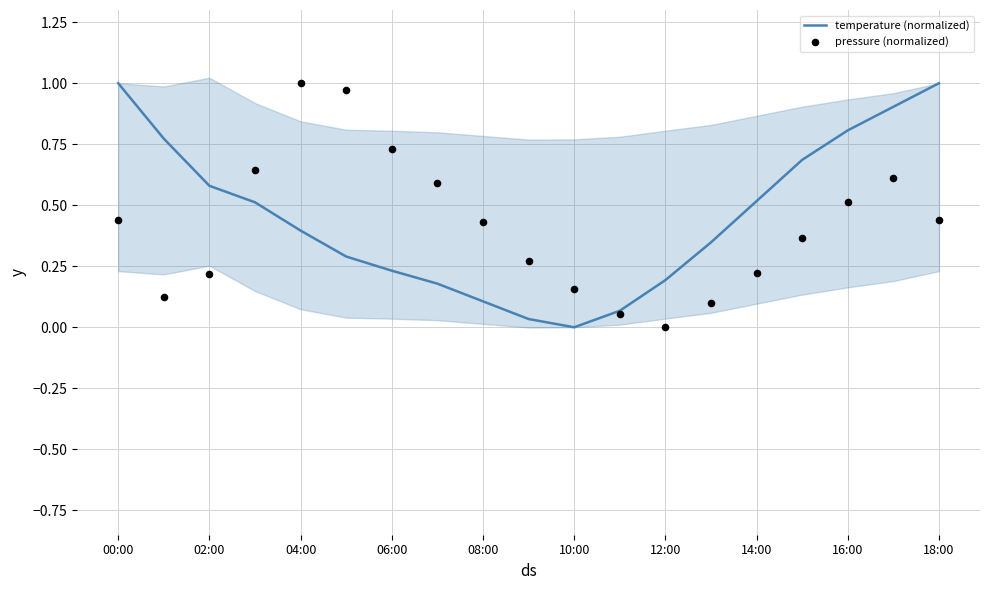

Which series reaches the minimum Y coordinate?

temperature (normalized)